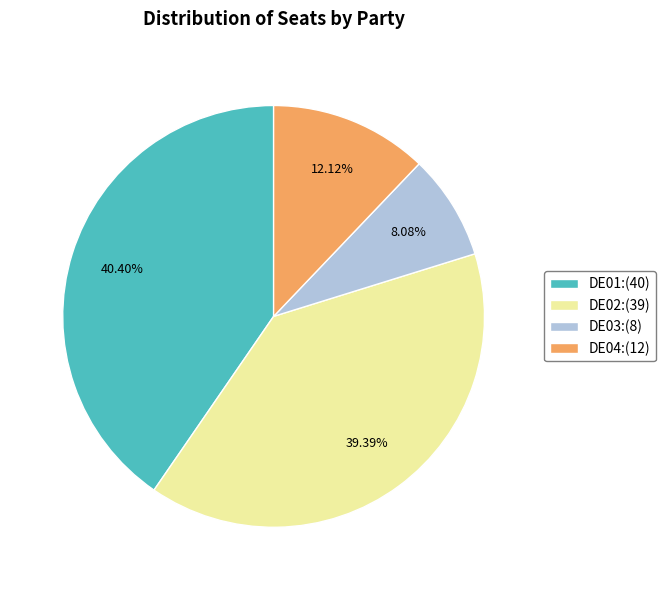

To the nearest percent, what portion does DE01 represent?

40%